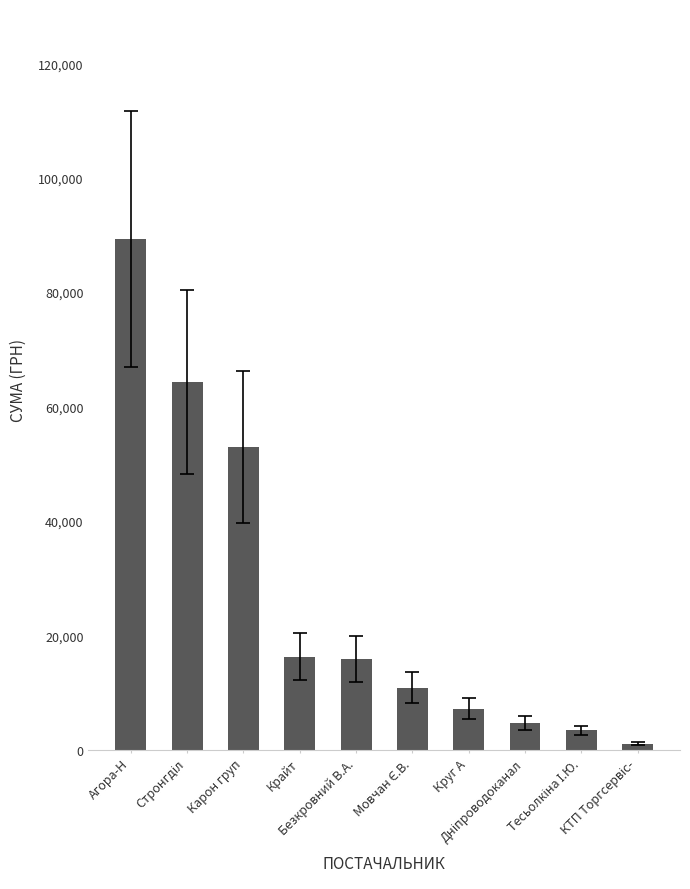

What is the value of the 4th bar from the left?

16282.1